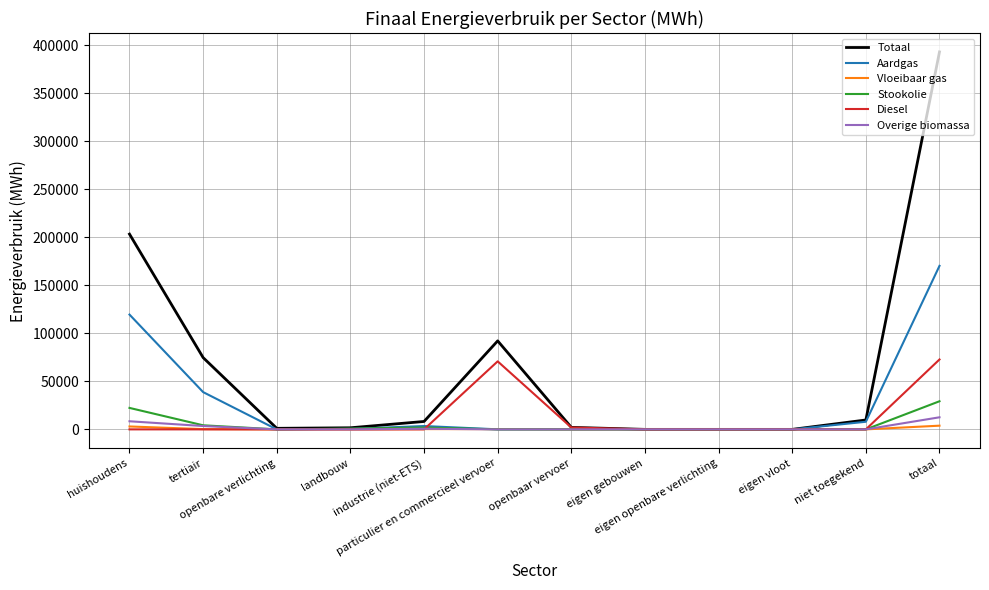

Which series has the largest range (max minus min)?

Totaal